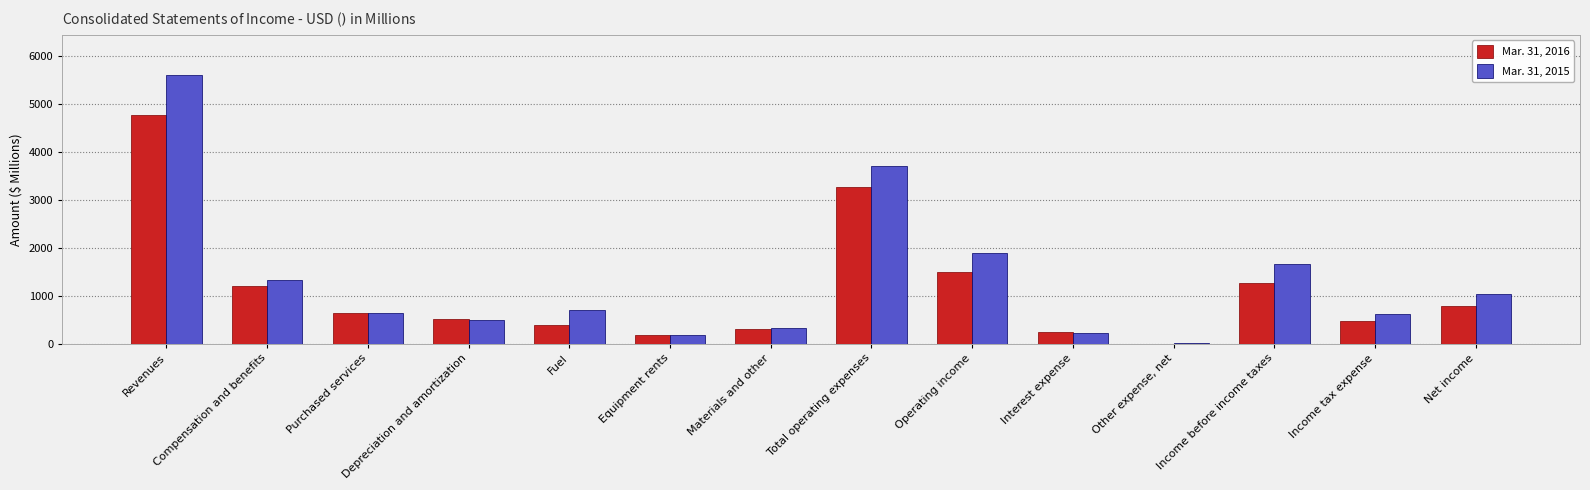

Which category has the highest value across all series?

Revenues